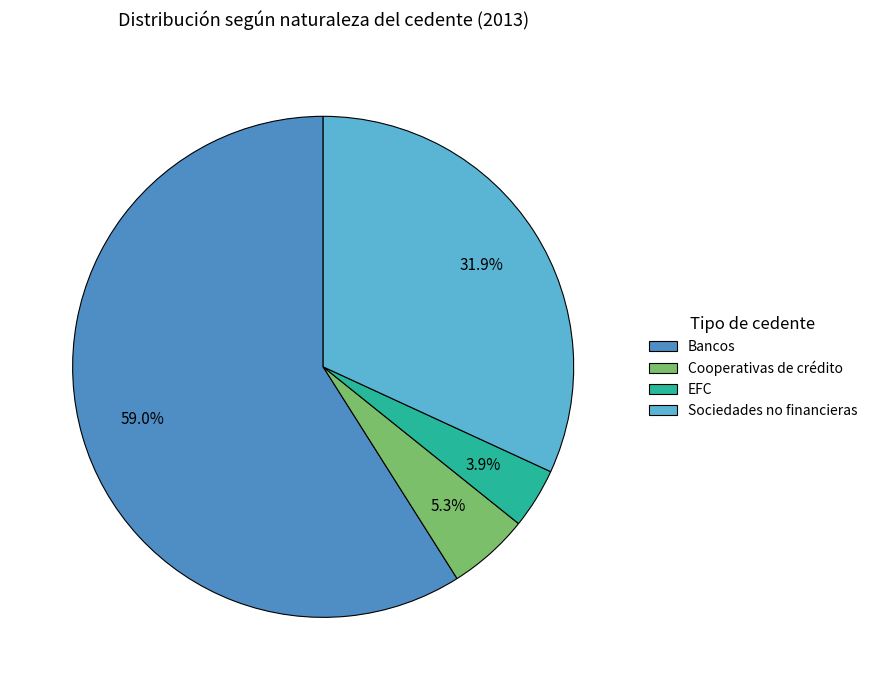

Rank the categories by value from highest to lowest.

Bancos, Sociedades no financieras, Cooperativas de crédito, EFC